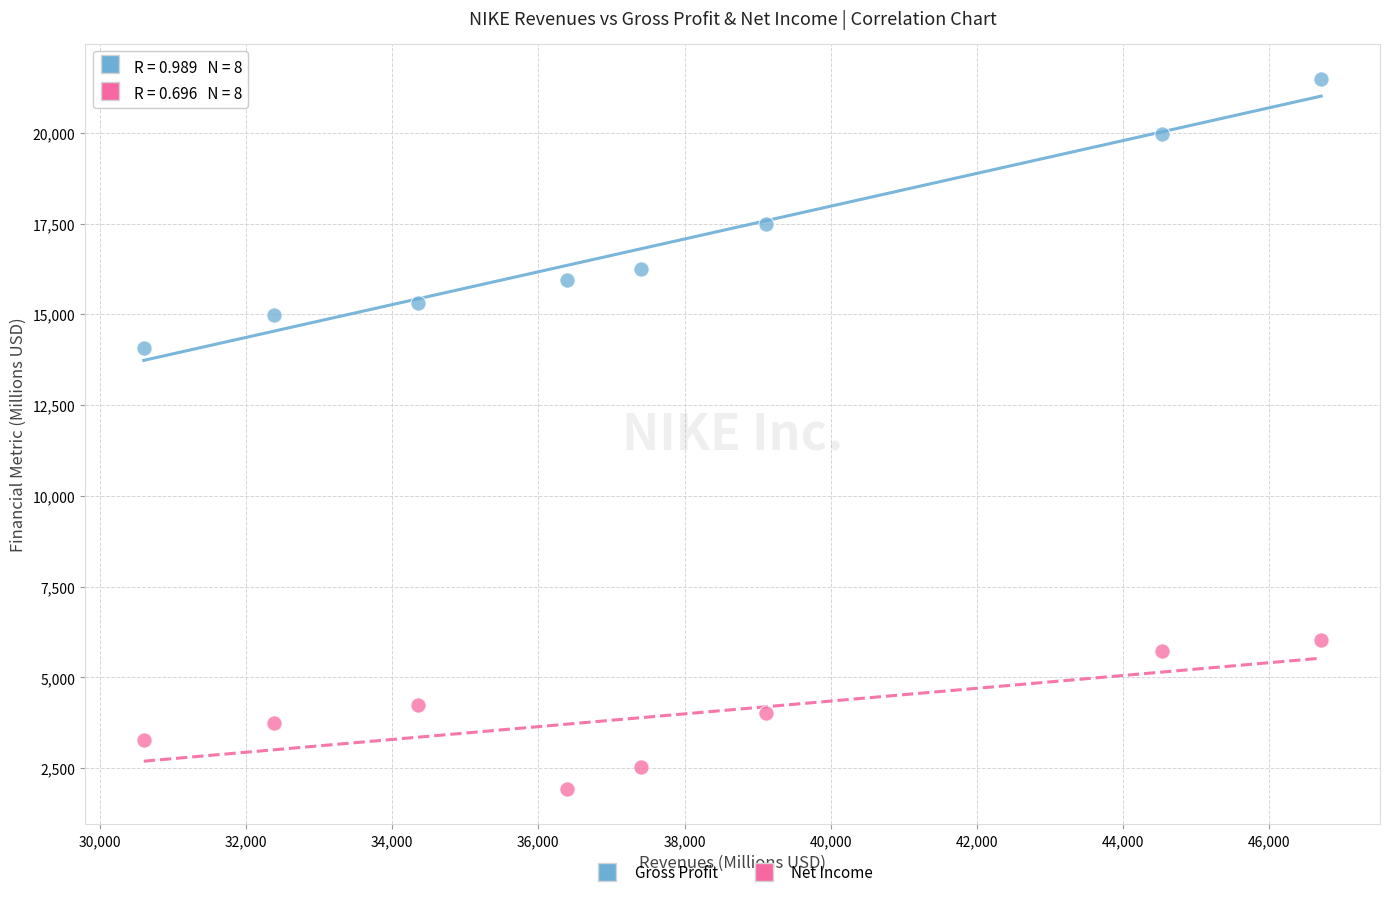

Across all series, what Y value is closest to 11706?

14067